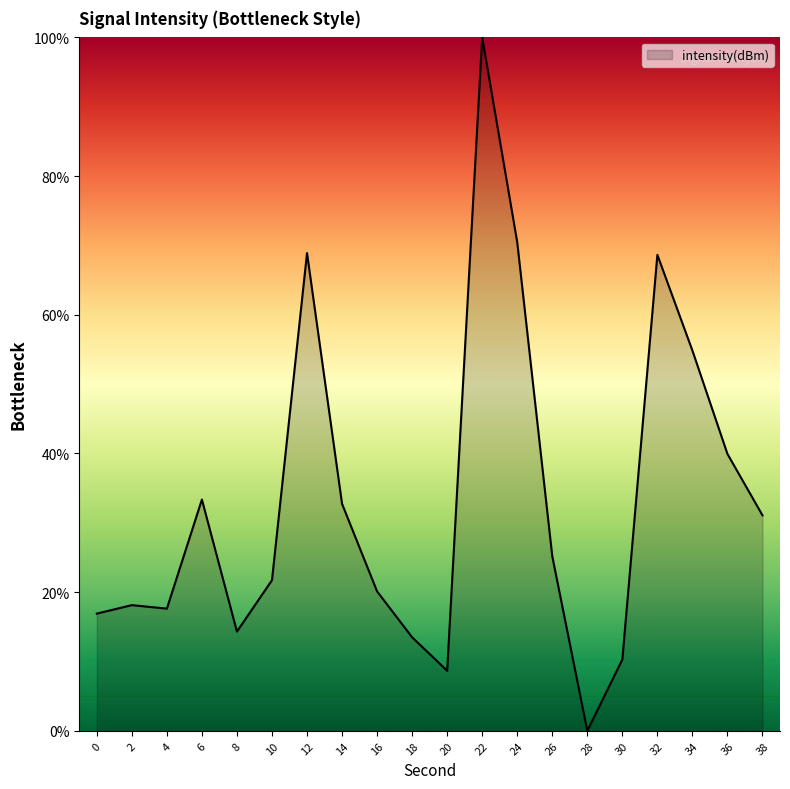

At which category does the chart reach its peak across all series?

22